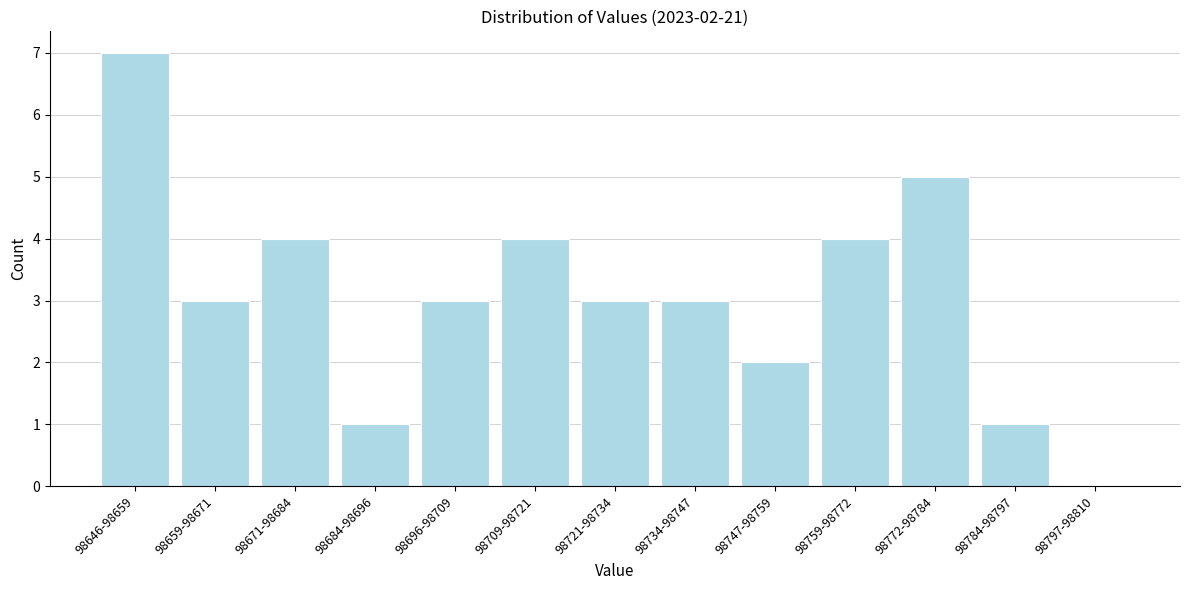

Reading left to right, extract all data points from this chart.

98646-98659=7	98659-98671=3	98671-98684=4	98684-98696=1	98696-98709=3	98709-98721=4	98721-98734=3	98734-98747=3	98747-98759=2	98759-98772=4	98772-98784=5	98784-98797=1	98797-98810=0